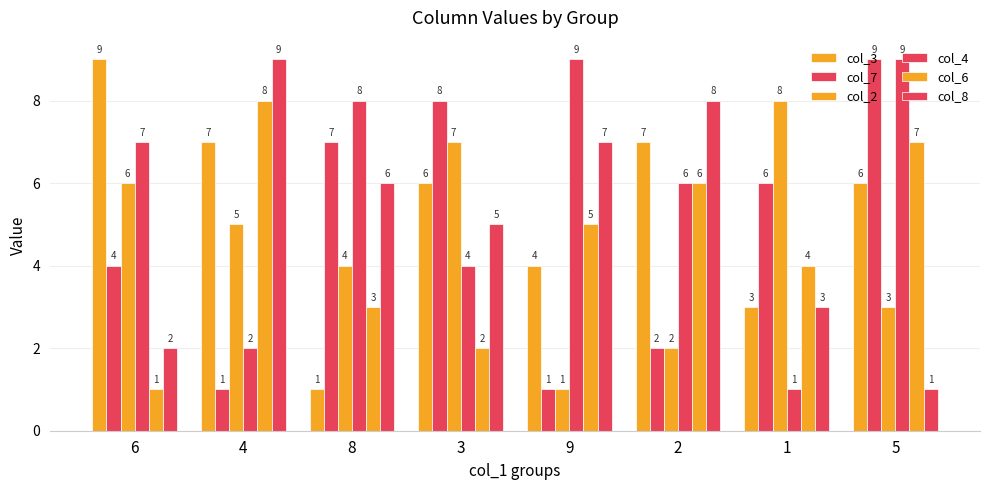

How many distinct data groups are displayed?

6